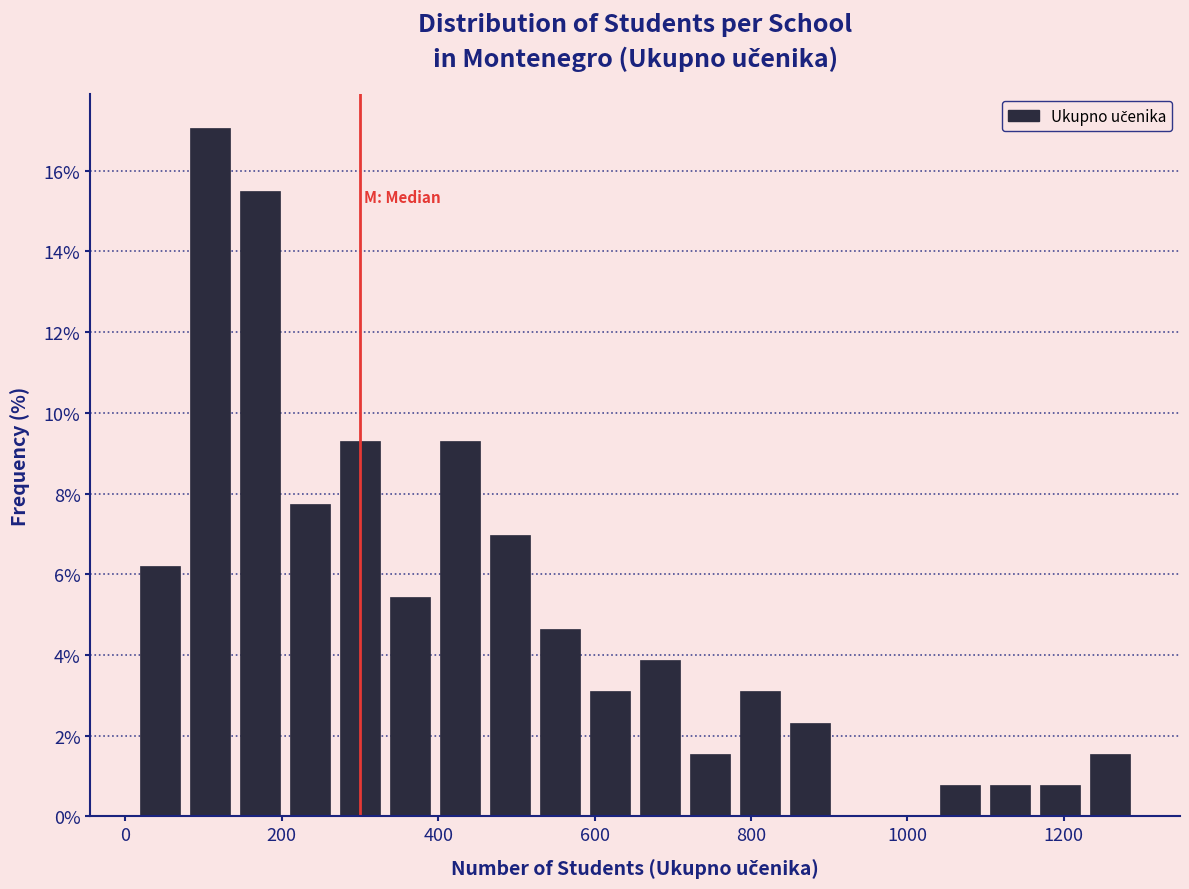

Read against the x-axis, roughly where is the centre of the tallest bar?

100